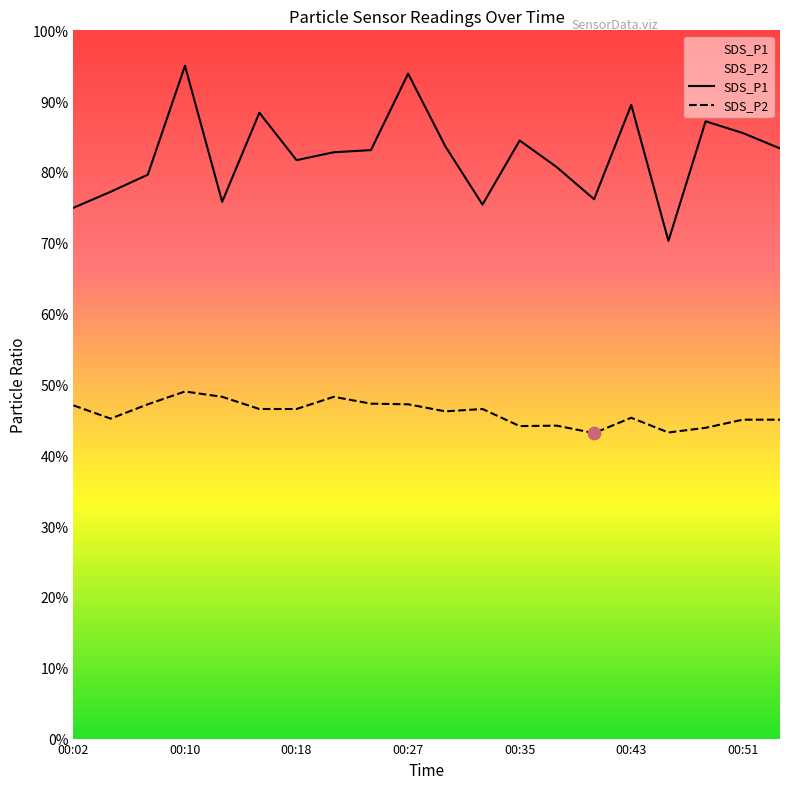

At which category is the sum across all series the highest?

00:10